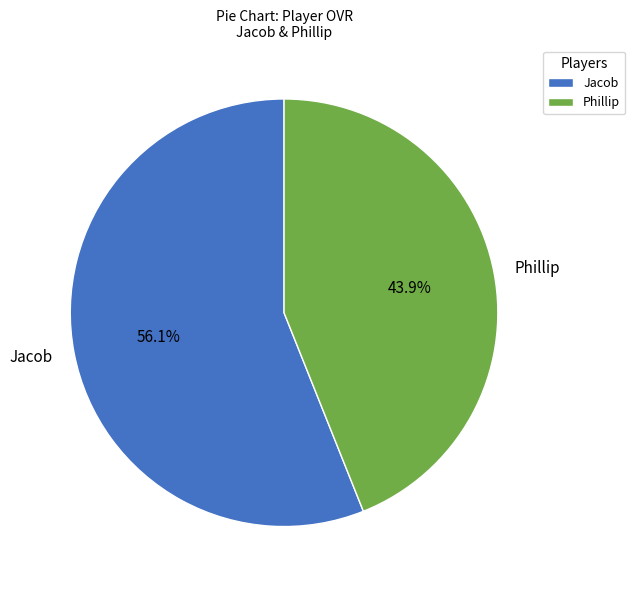

Count the number of slices in the pie.

2